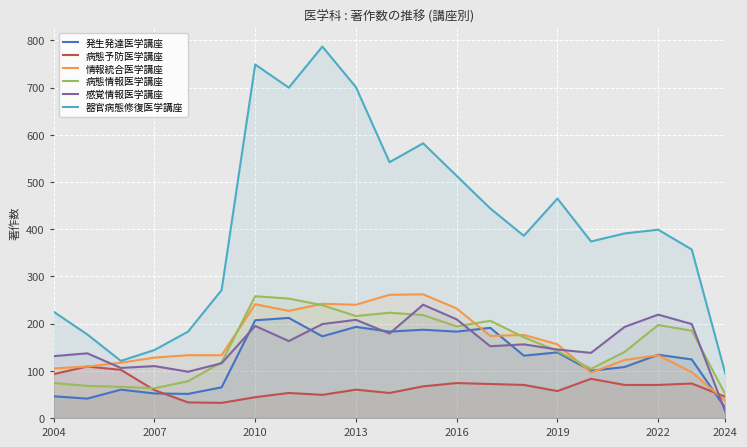

True or false: 器官病態修復医学講座 and 発生発達医学講座 cross at least once.

False